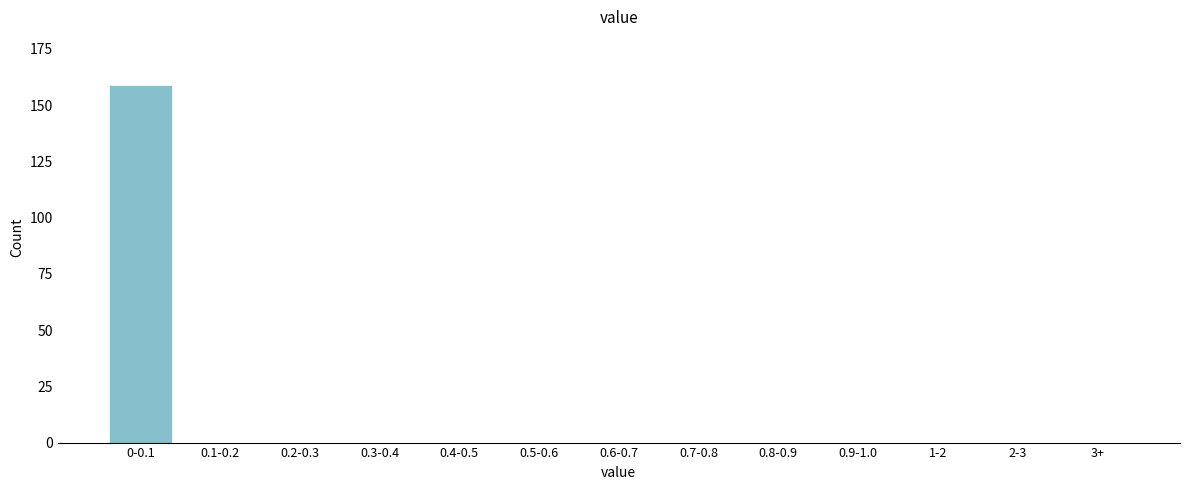

Reading right to left, extract all data points from this chart.

3+=0	2-3=0	1-2=0	0.9-1.0=0	0.8-0.9=0	0.7-0.8=0	0.6-0.7=0	0.5-0.6=0	0.4-0.5=0	0.3-0.4=0	0.2-0.3=0	0.1-0.2=0	0-0.1=159